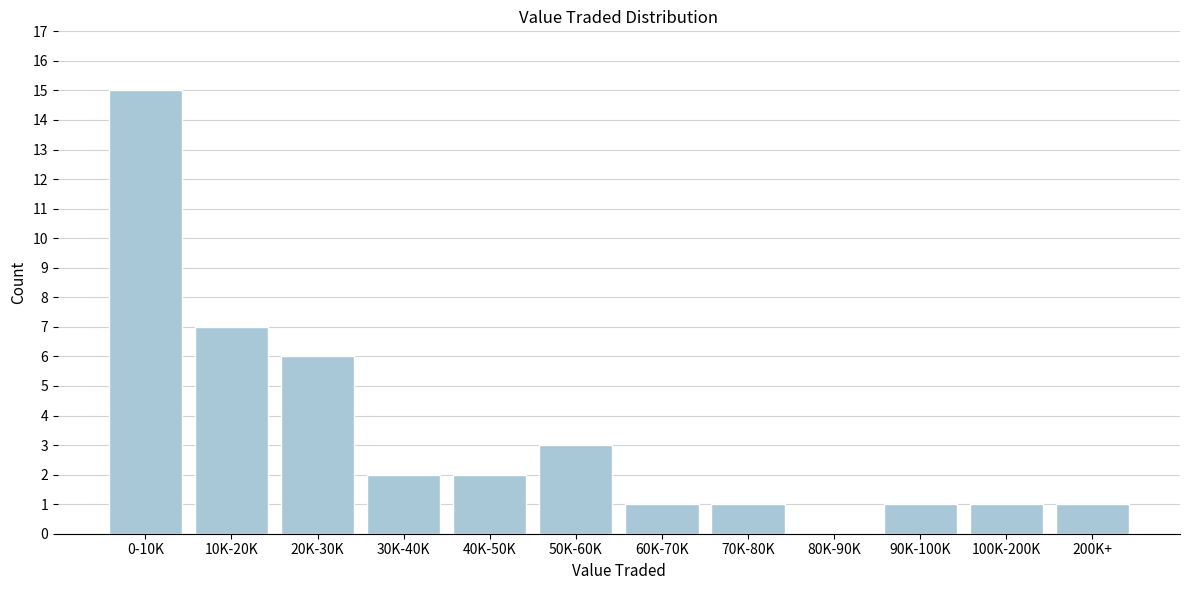

Reading left to right, what are all the values shown in this chart?

0-10K=15	10K-20K=7	20K-30K=6	30K-40K=2	40K-50K=2	50K-60K=3	60K-70K=1	70K-80K=1	80K-90K=0	90K-100K=1	100K-200K=1	200K+=1